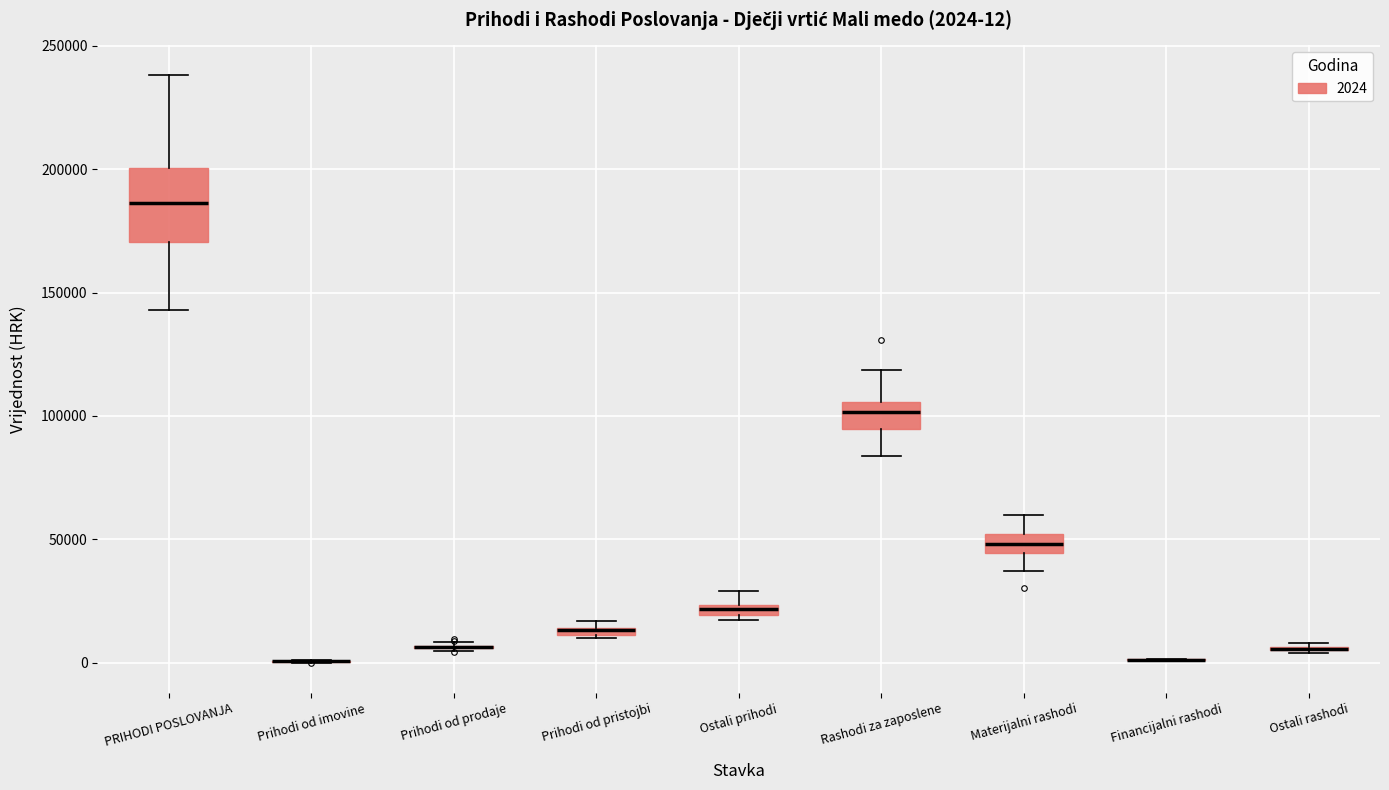

Comparing the boxes themselves (not the whiskers), which one is the tallest?

PRIHODI POSLOVANJA